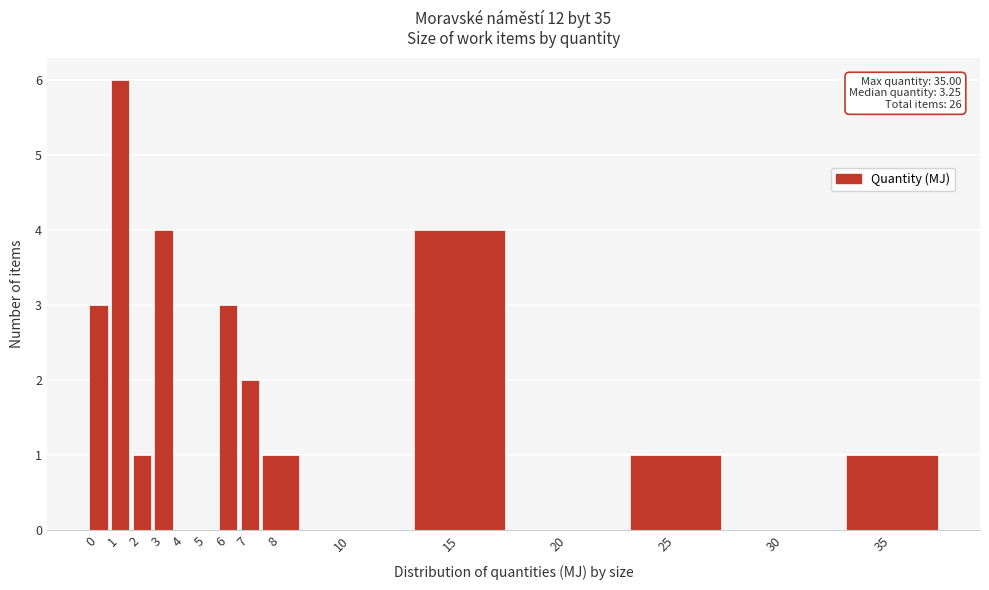

Reading right to left, list all the values displayed in this chart.

35=1	30=0	25=1	20=0	15=4	10=0	8=1	7=2	6=3	5=0	4=0	3=4	2=1	1=6	0=3